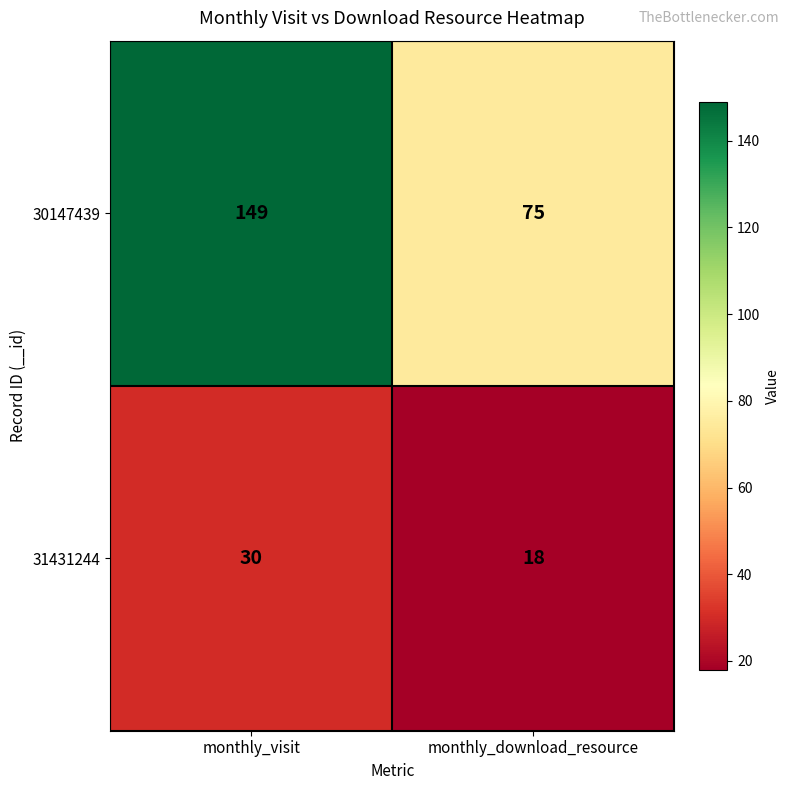

How many distinct data groups are displayed?

2